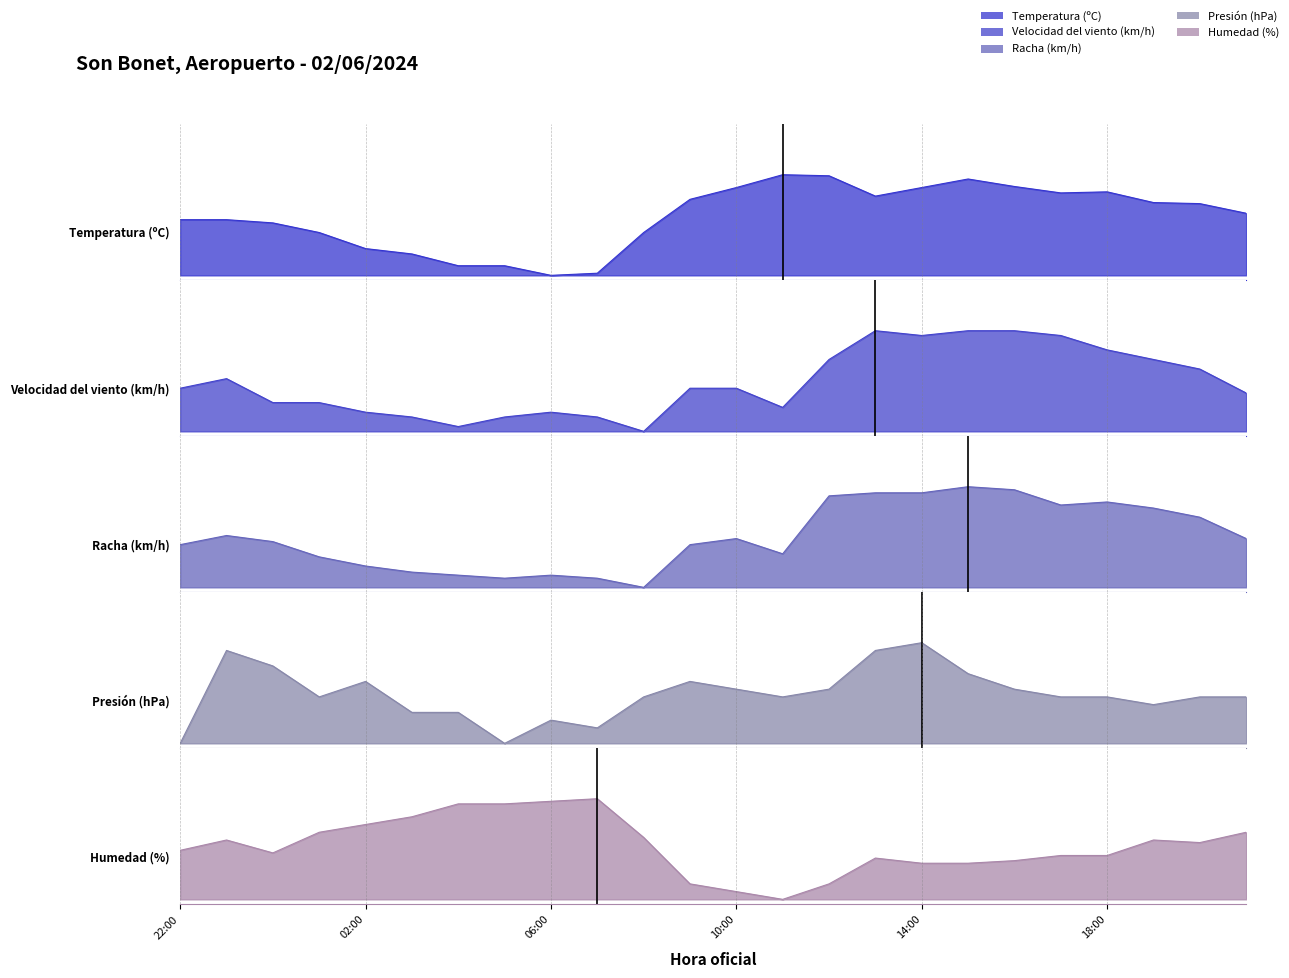

True or false: Velocidad del viento (km/h) has a value of 0.4 at 10:00.

True